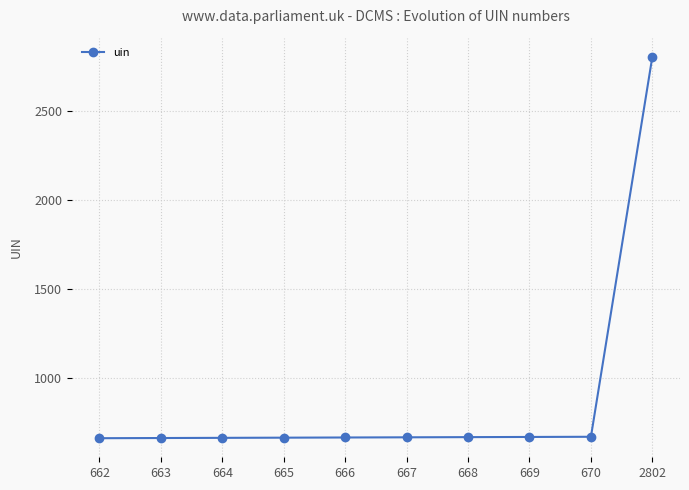

What is the sum of all values?

8796